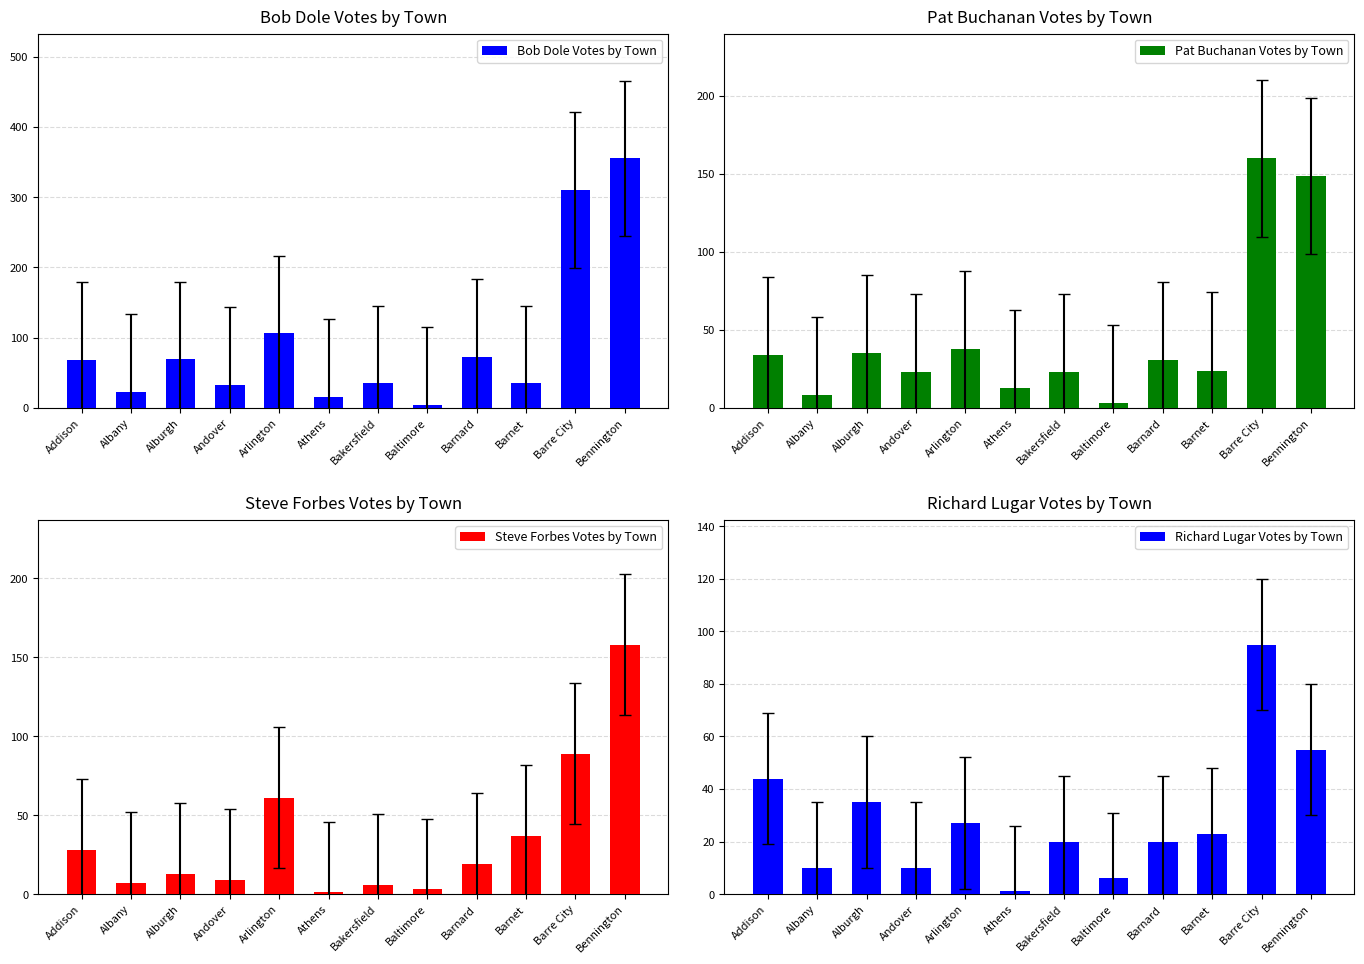

True or false: Richard Lugar Votes by Town has a value of 6 at Baltimore.

True